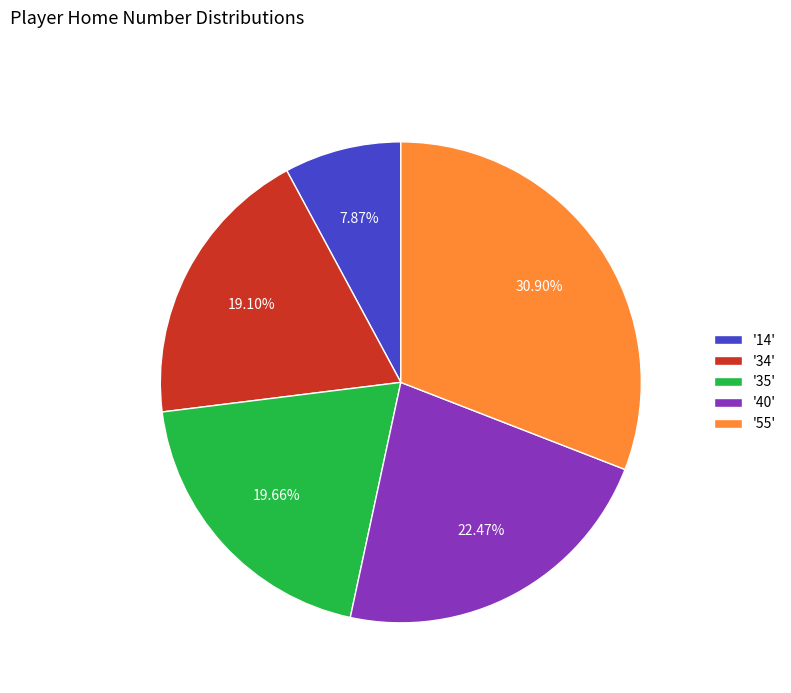

How many segments does this pie chart have?

5